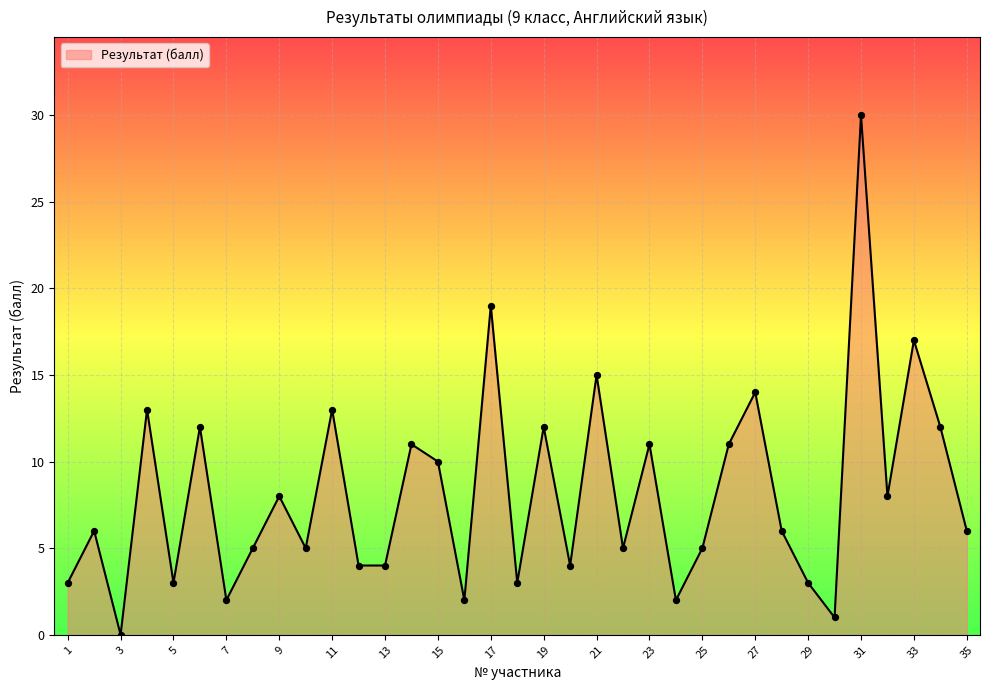

What is the greatest value displayed?

30